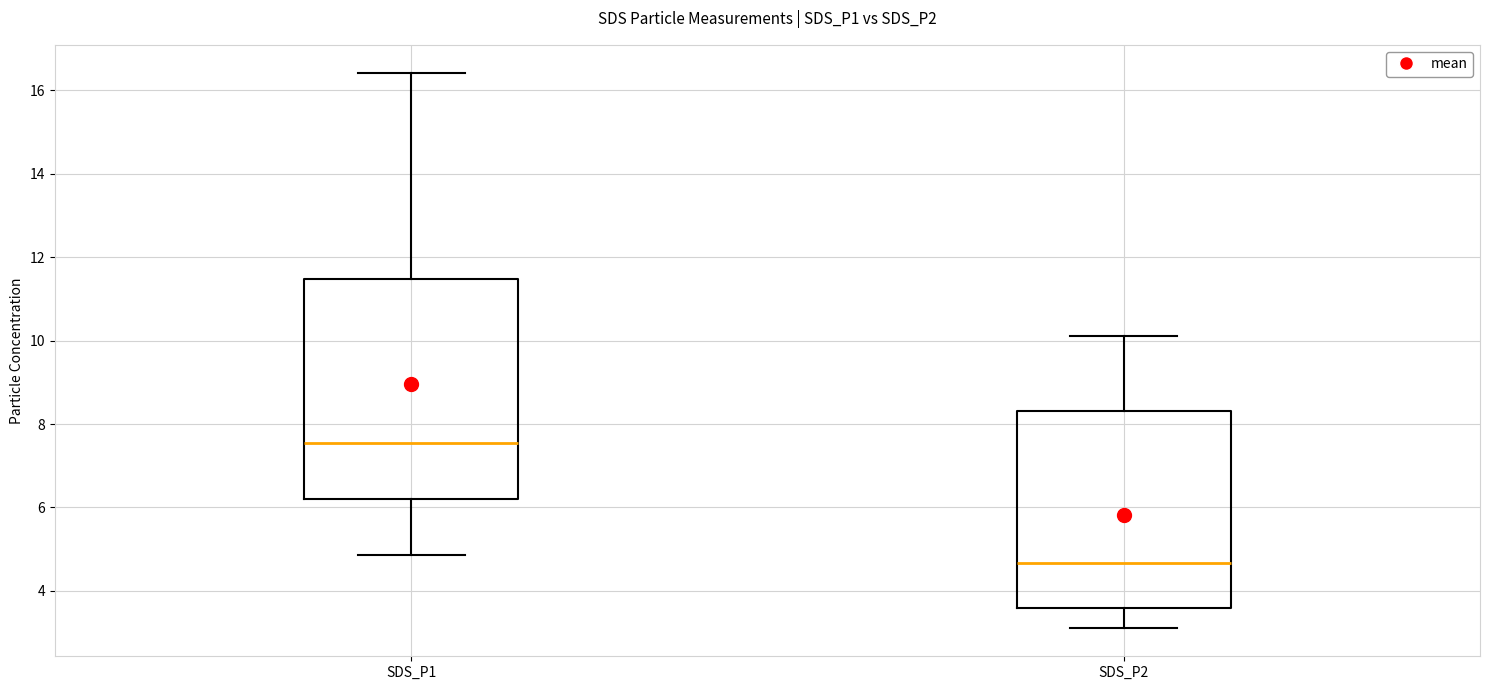

Which box has the lowest median line?

SDS_P2